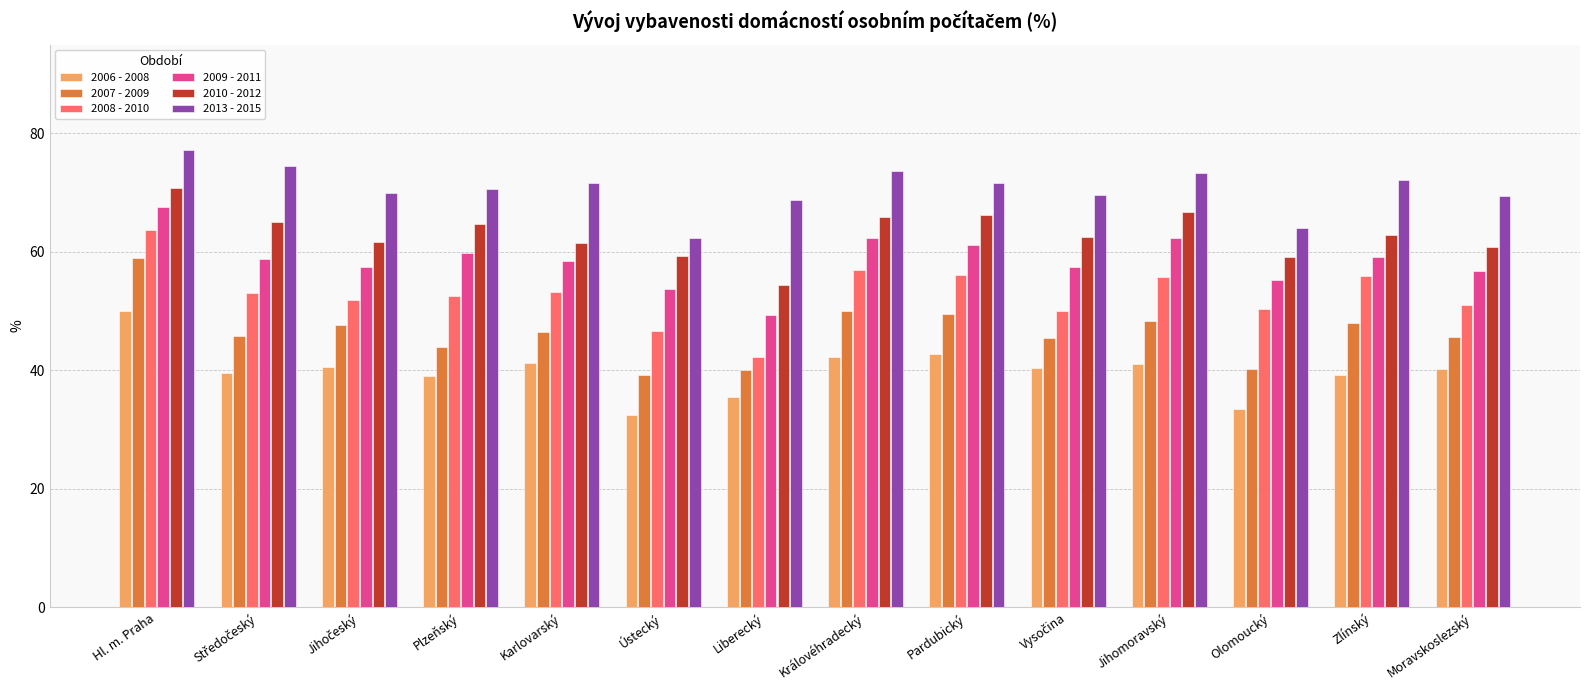

What is the approximate value of 2008 - 2010 at Olomoucký?

50.4